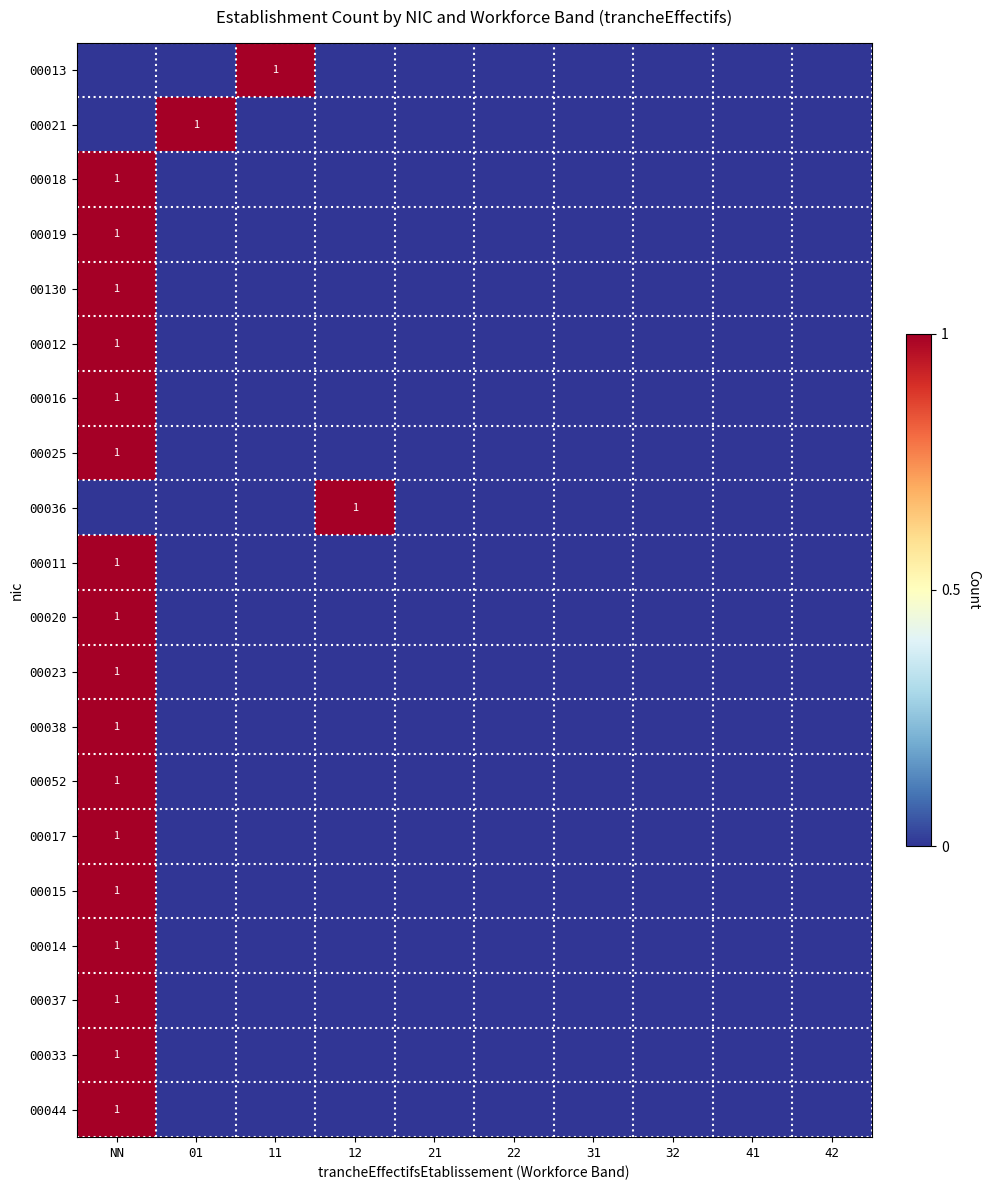

Which has a higher value, 32 or 42?

32